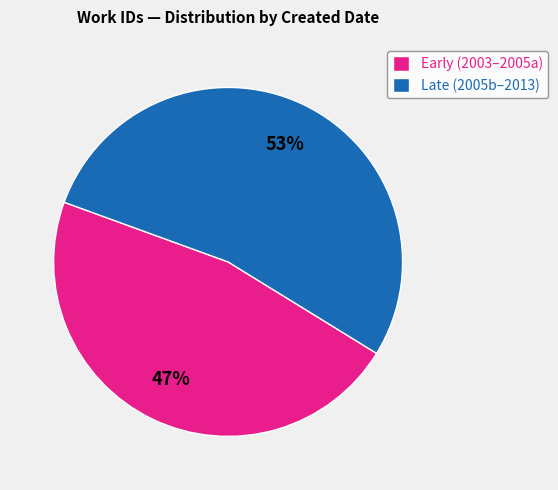

To the nearest percent, what percentage of the pie is Early (2003–2005a)?

47%